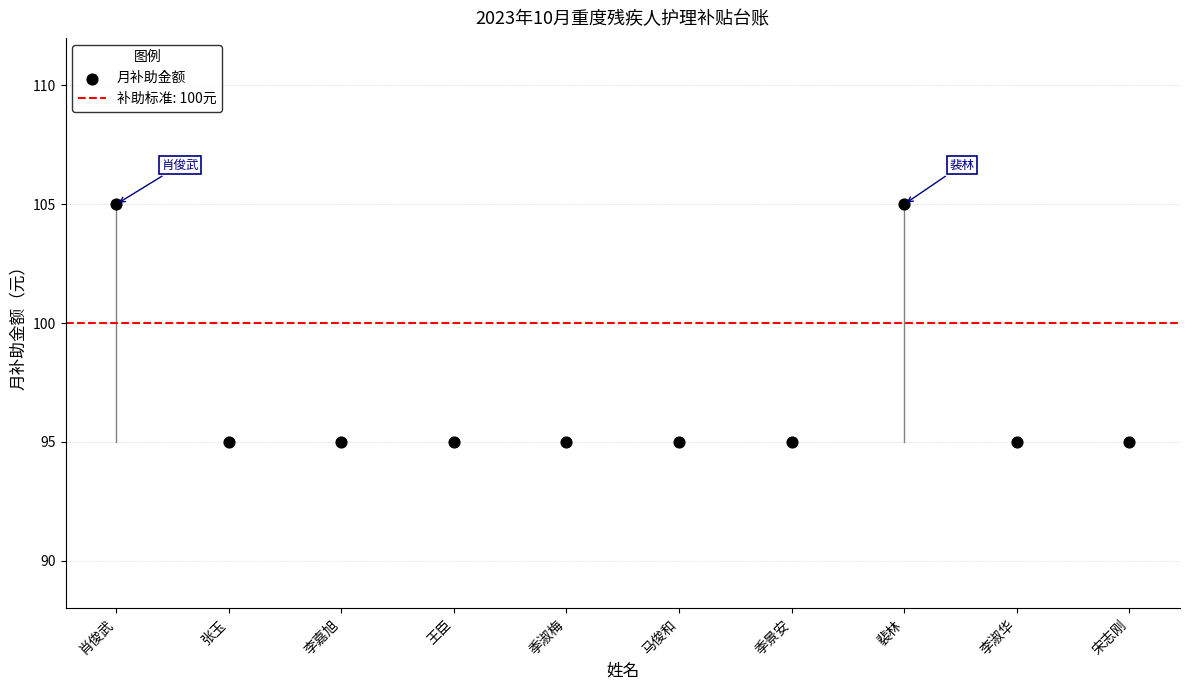

What is the average X value?

6